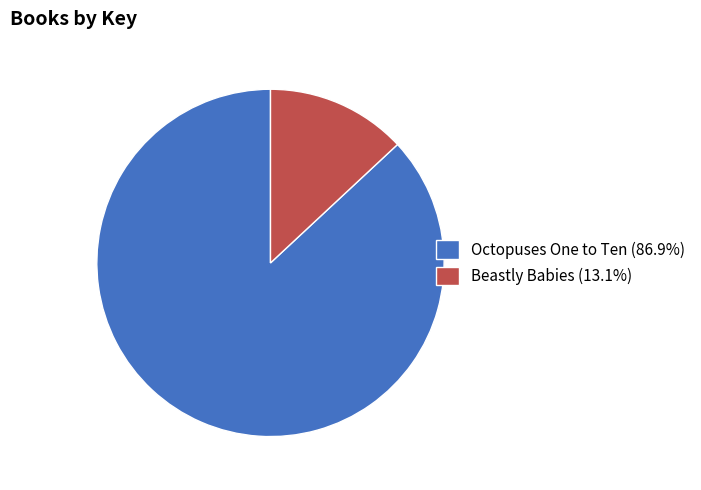

Do Beastly Babies (13.1%) and Octopuses One to Ten (86.9%) together represent more than half of the pie?

Yes